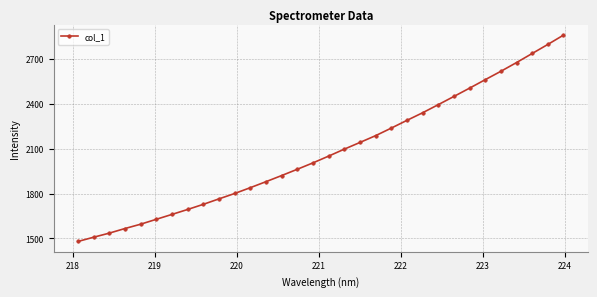

What is the difference between the maximum and second lowest values?

1351.4